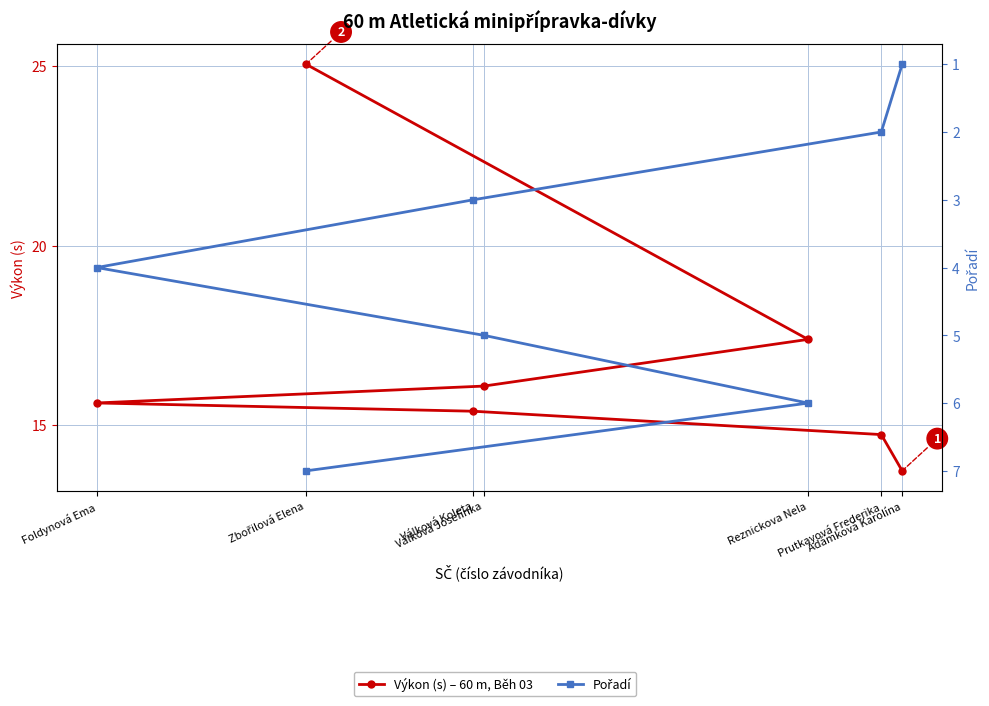

Reading left to right, transcribe all the data shown in this chart.

Výkon (s) – 60 m, Běh 03: Adámková Karolína=13.7	Prutkayová Frederika=14.7	Válková Koleta=15.4	Foldynová Ema=15.6	Válková Josefínka=16.1	Reznickova Nela=17.4	Zbořilová Elena=25.1
Pořadí: Adámková Karolína=1.0	Prutkayová Frederika=2.0	Válková Koleta=3.0	Foldynová Ema=4.0	Válková Josefínka=5.0	Reznickova Nela=6.0	Zbořilová Elena=7.0